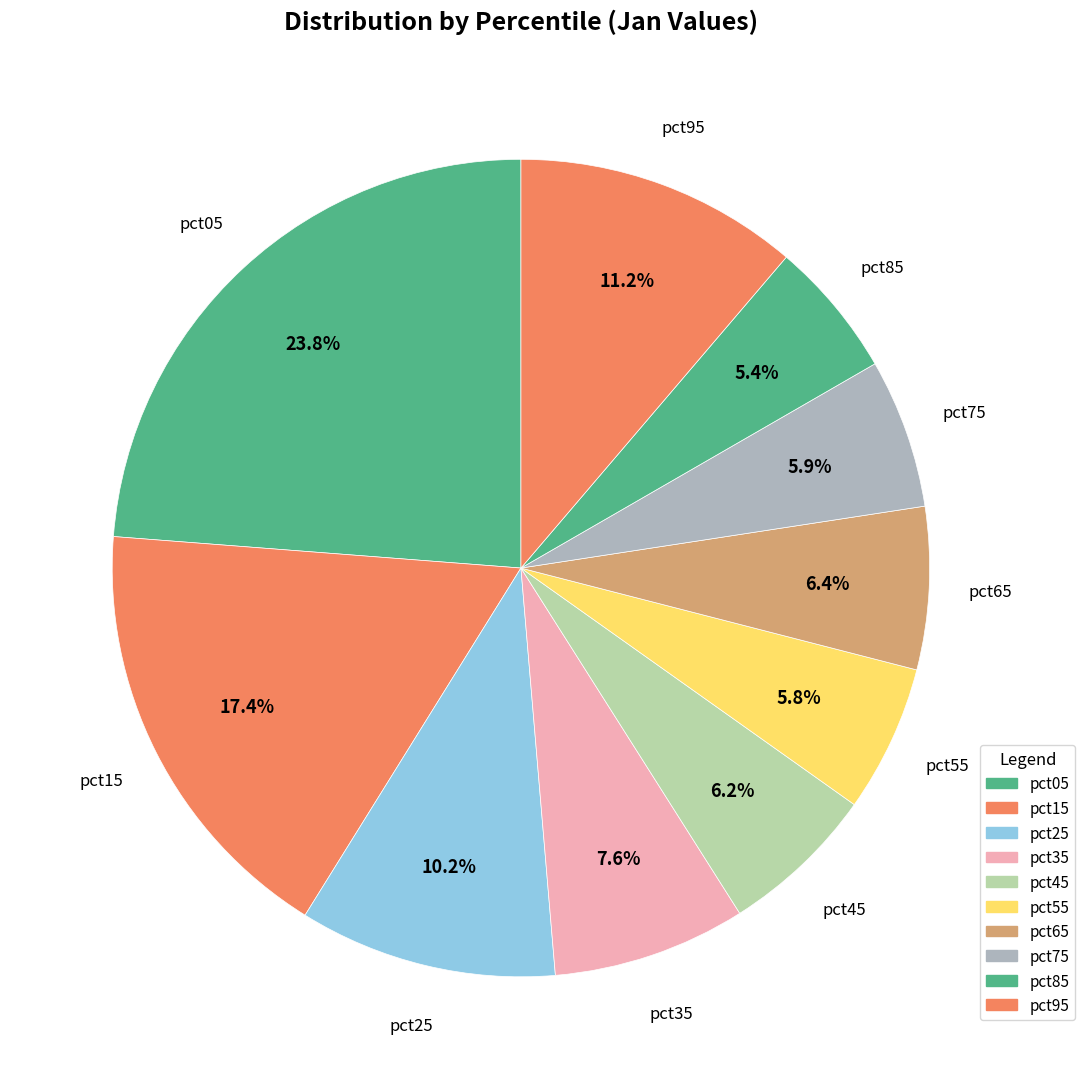

To the nearest percent, what is the average slice percentage?

10%